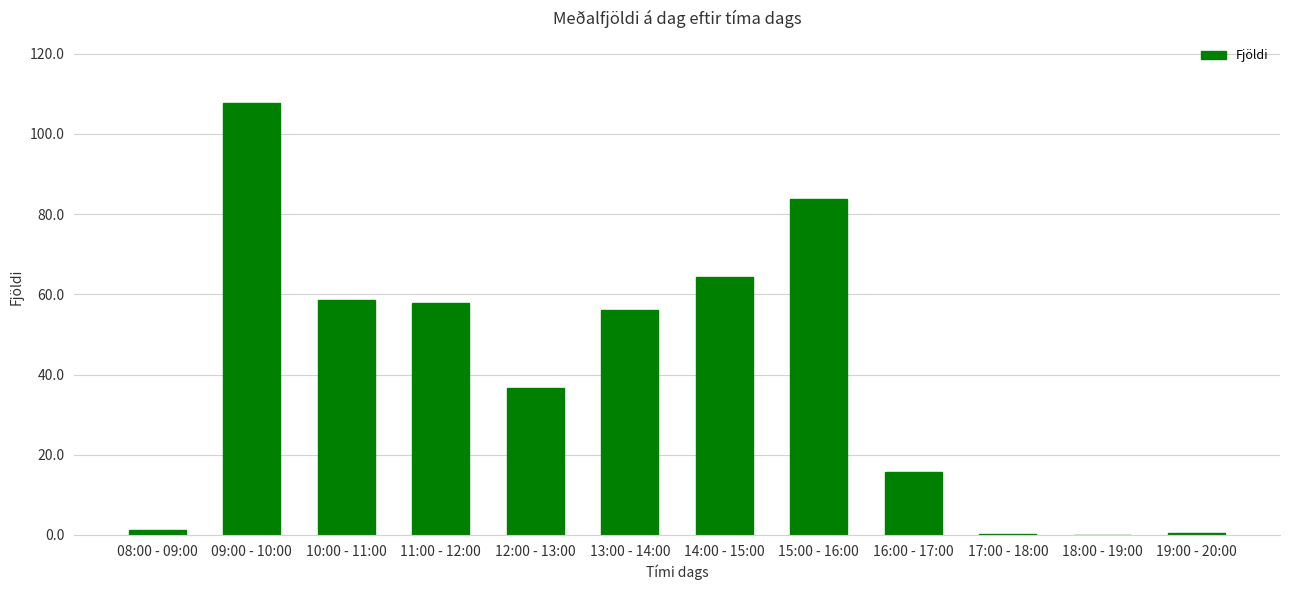

What is the maximum value shown in the chart?

107.7